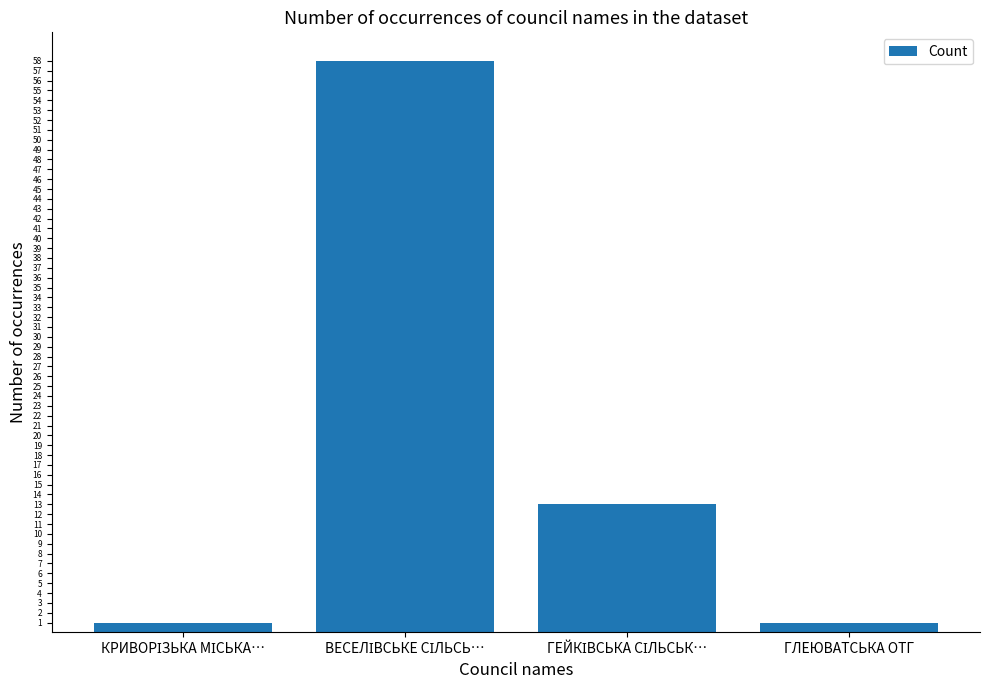

What is the sum of all values?

73